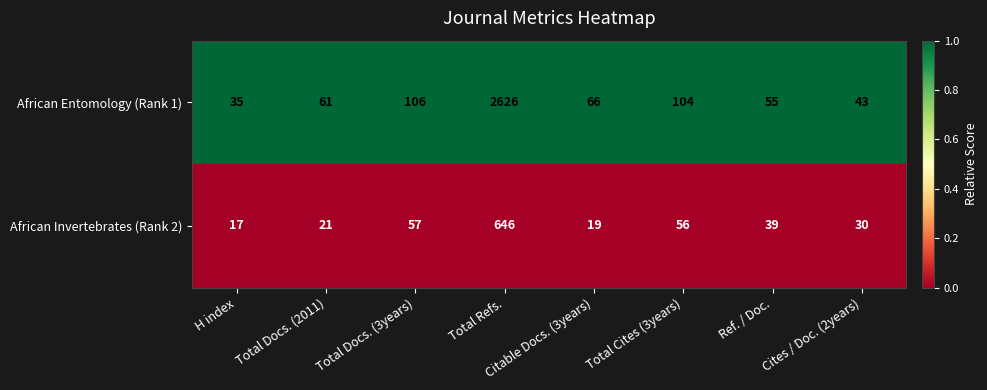

Which category has the highest value across all series?

Total Refs.